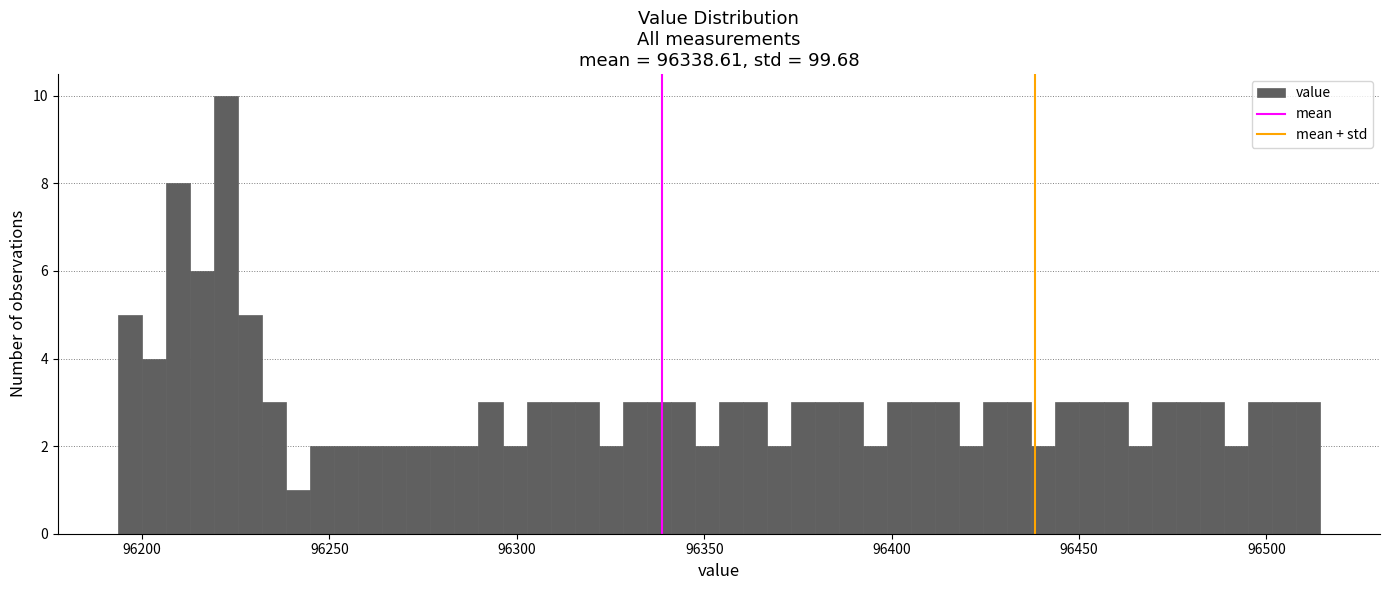

Around what value on the x-axis is the tallest bar? Give the approximate position of its centre, as read against the axis.

96220